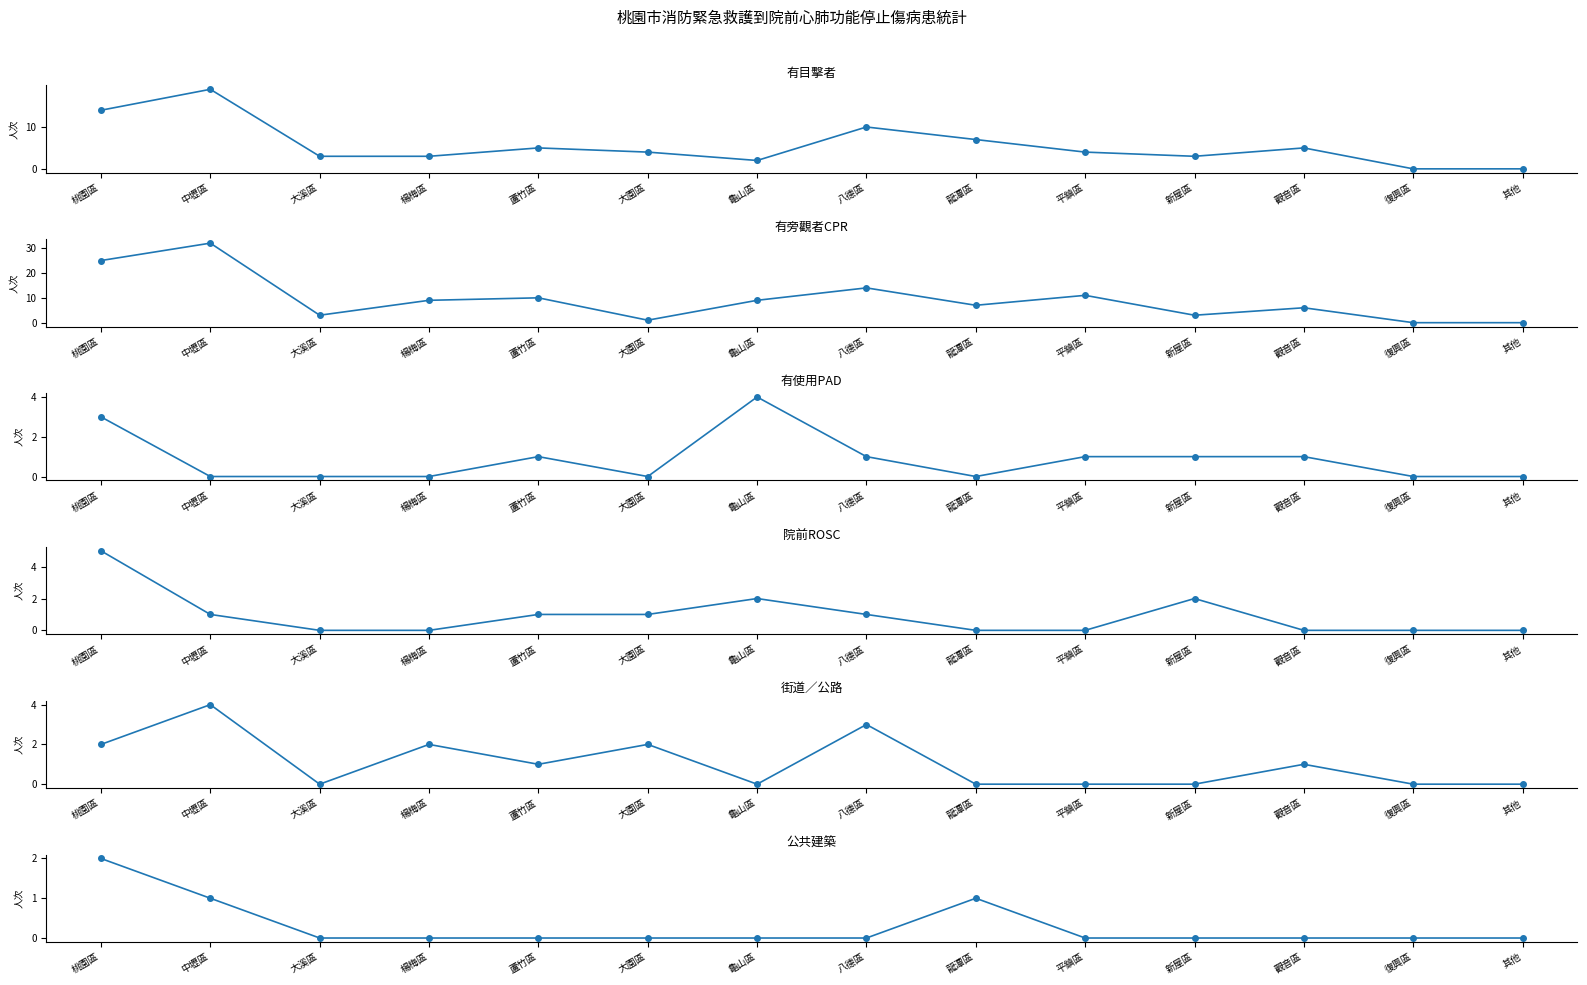

Which series has the widest spread of values?

有旁觀者CPR